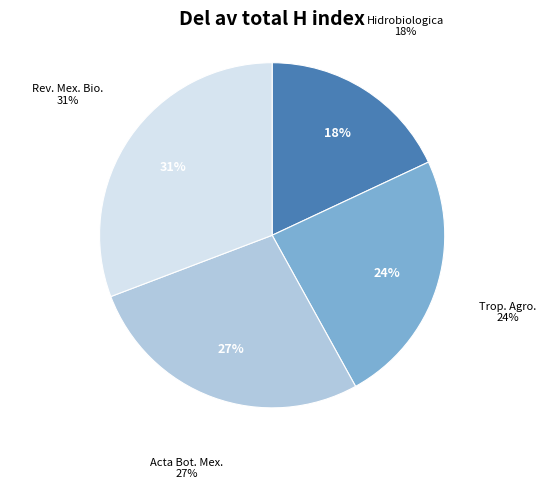

To the nearest percent, what percentage of the pie is Tropical and Subtropical Agroecosystems?

24%